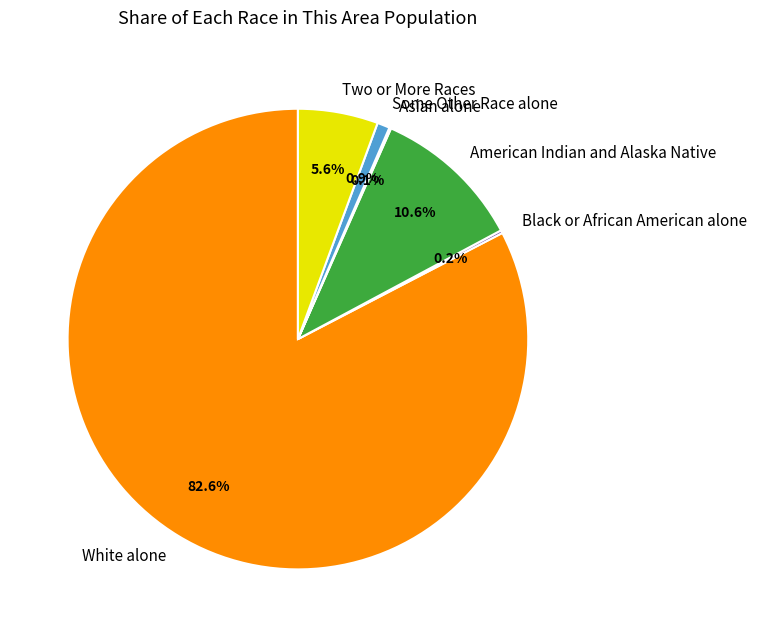

Is there a majority slice in this chart?

Yes